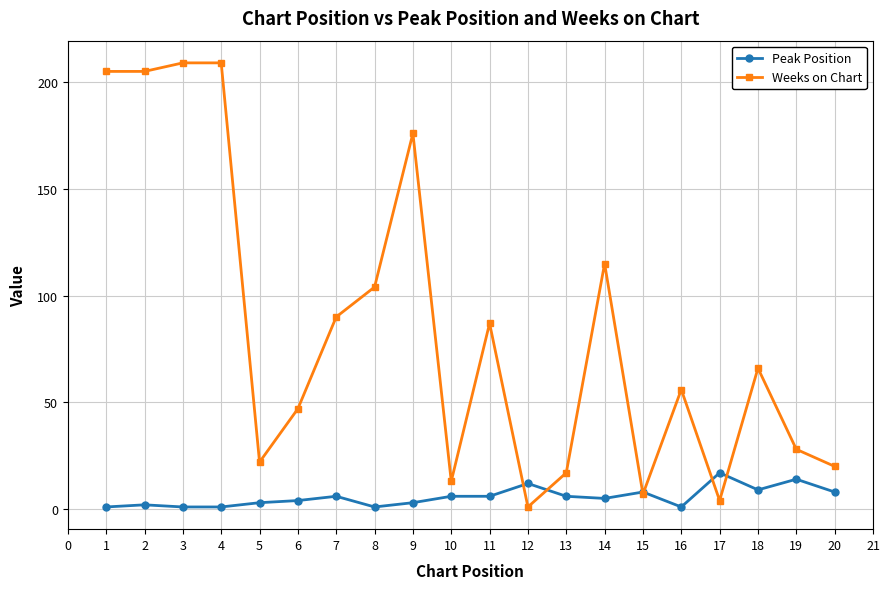

Which series has the widest spread of values?

Weeks on Chart